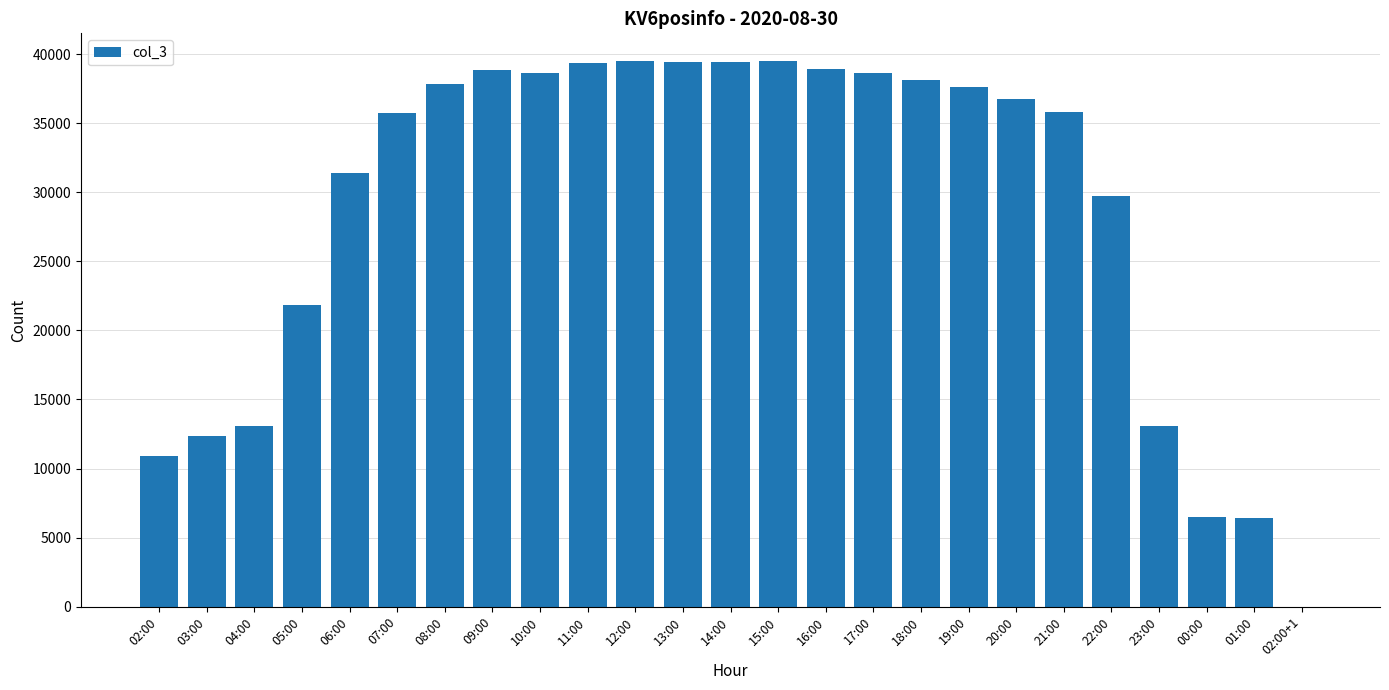

What is the sum of all values?

719756